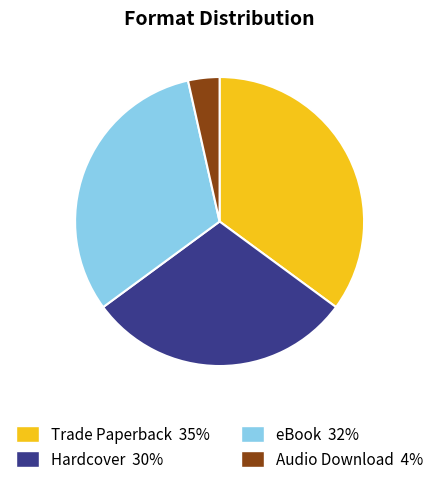

Combined, do Trade Paperback and eBook account for over 50%?

Yes